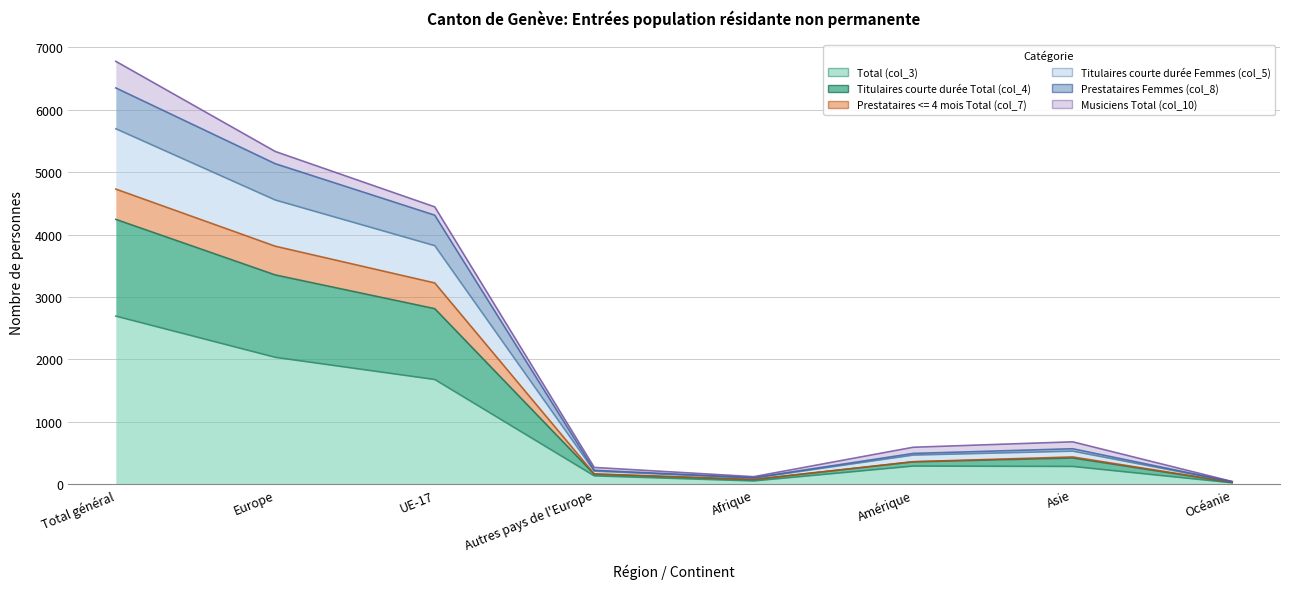

Which category has the highest value in the Titulaires courte durée Total (col_4) series?

Total général